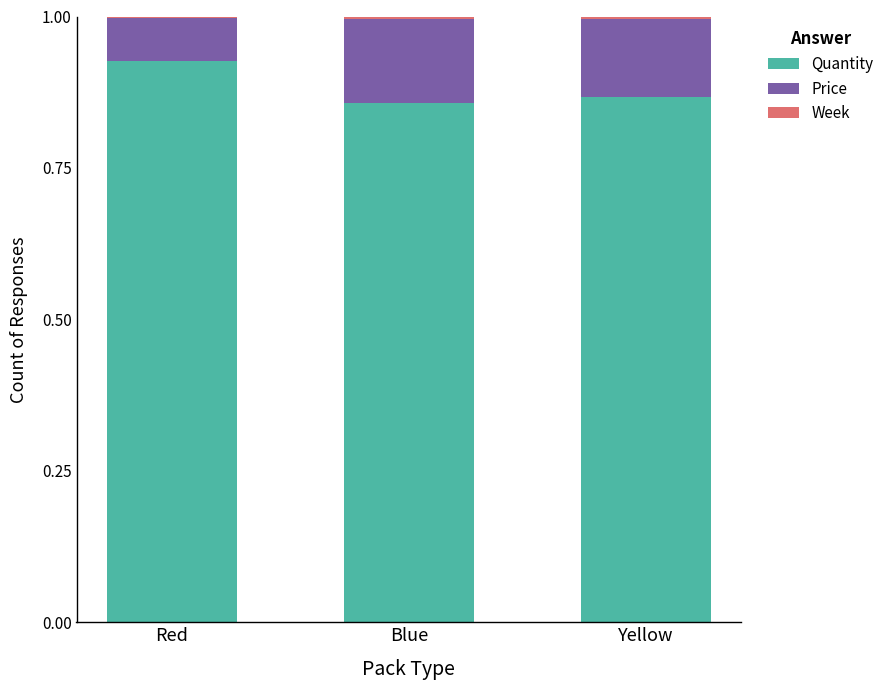

Does the chart contain stacked bars?

Yes